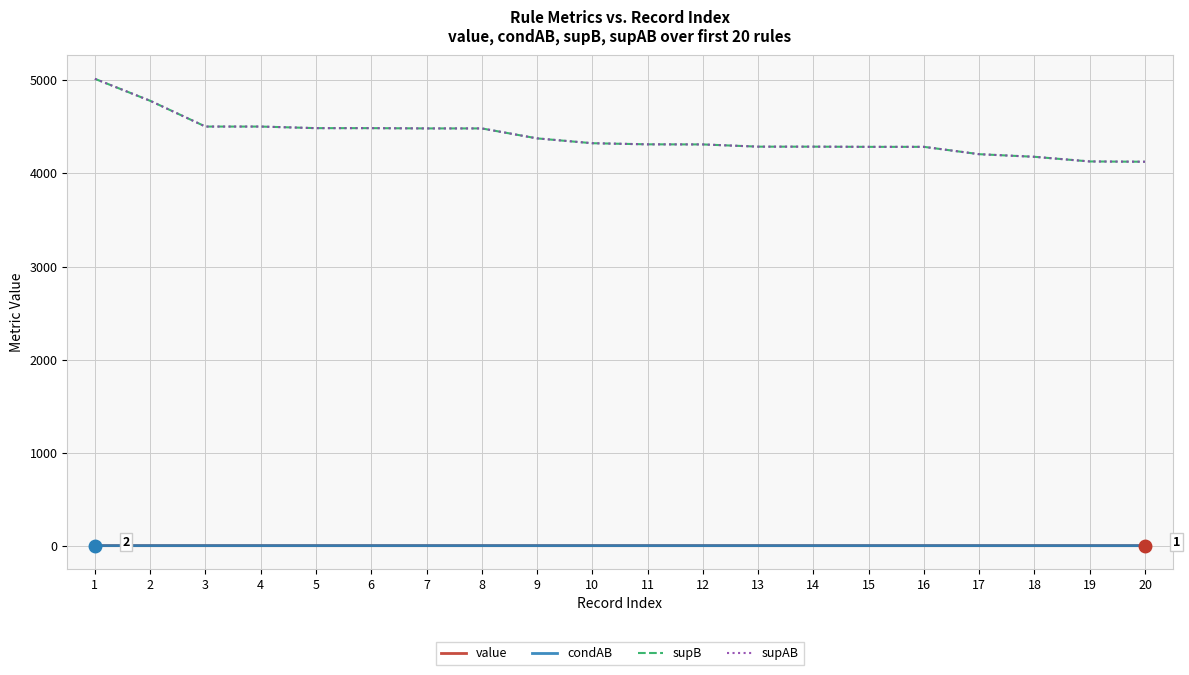

What is the total value across all series at 17?

8414.7